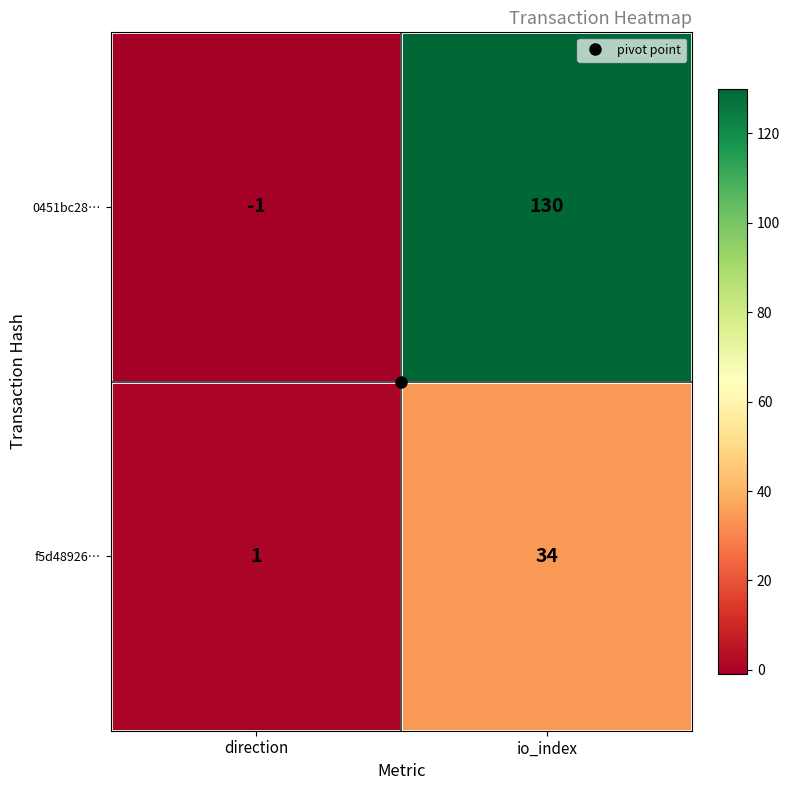

List the series in order of their peak value, highest first.

0451bc28…, f5d48926…